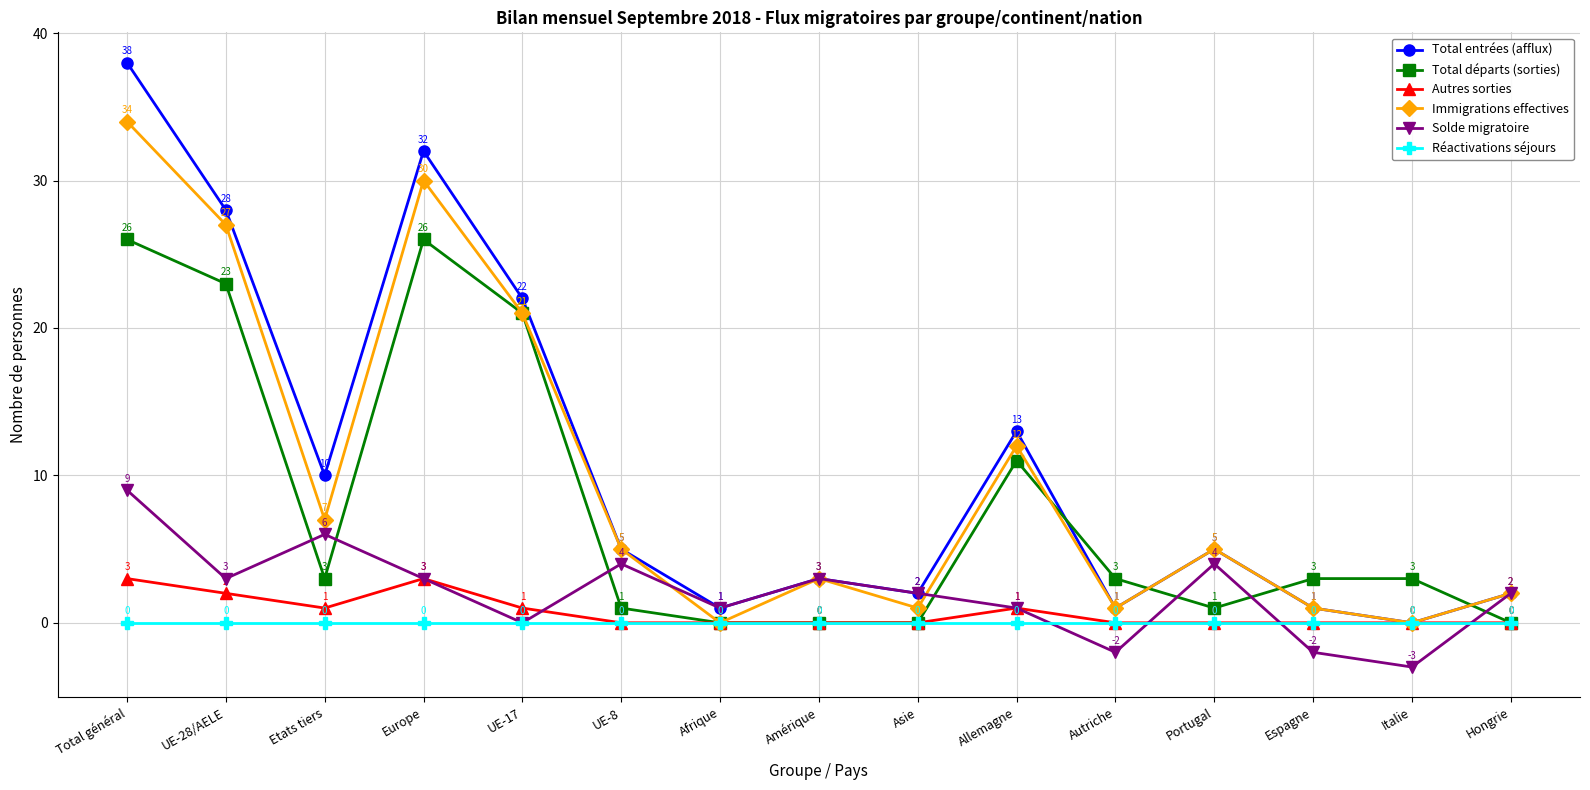

What is the greatest value displayed?

38